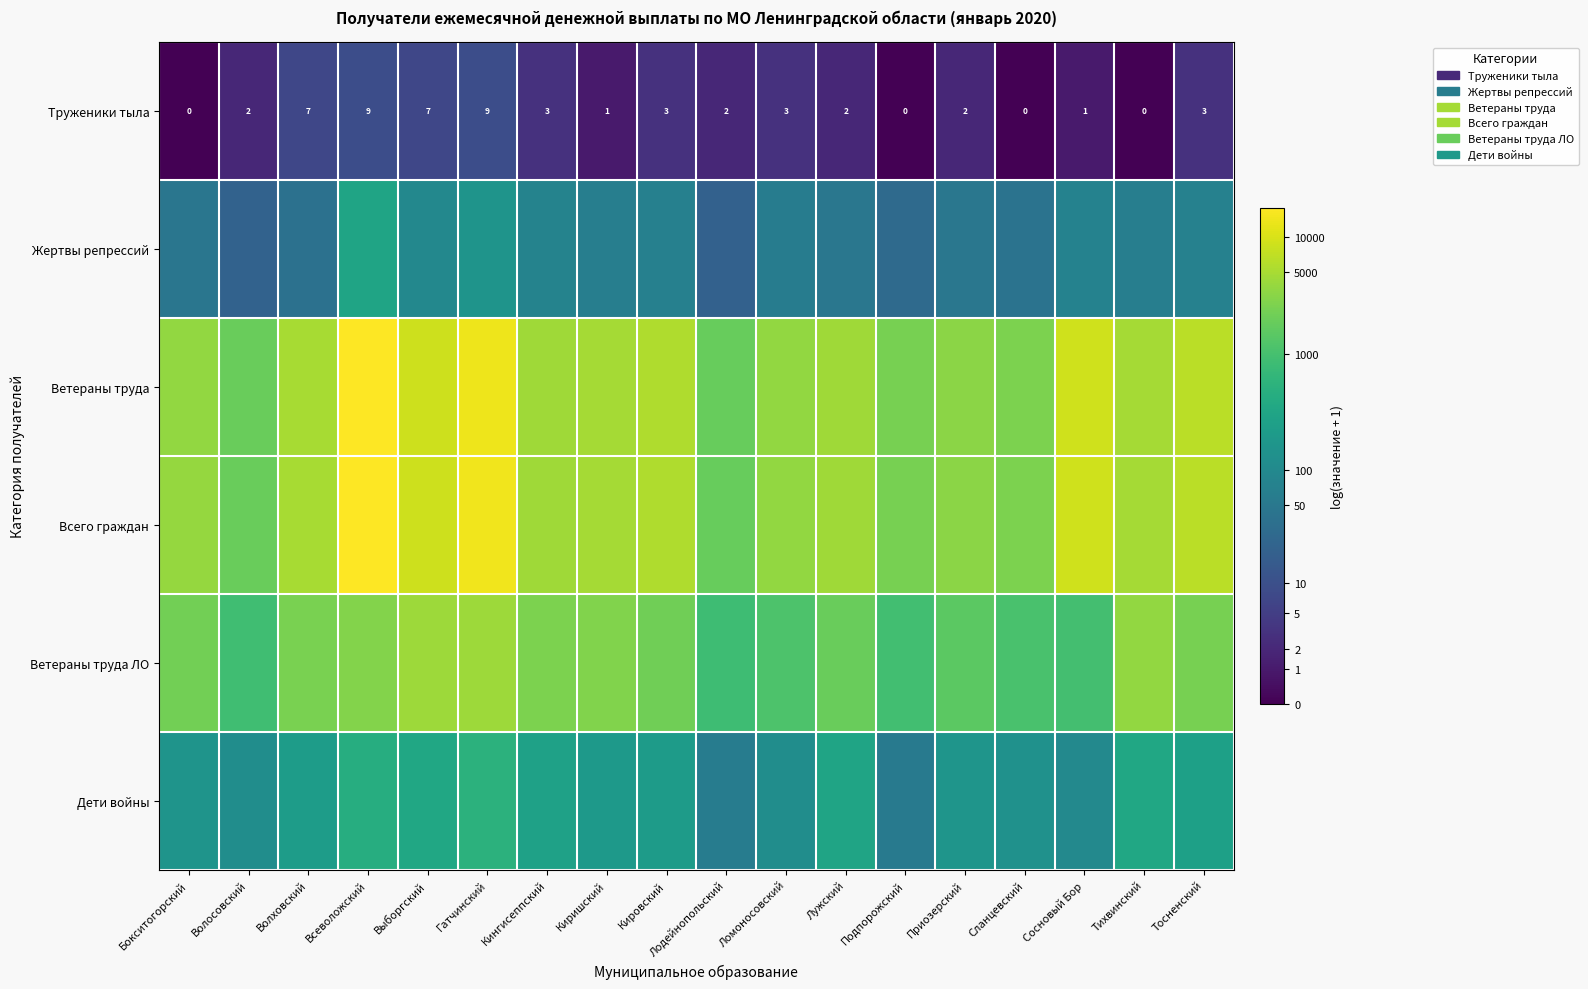

How many positive values does the Труженики тыла series have?

14